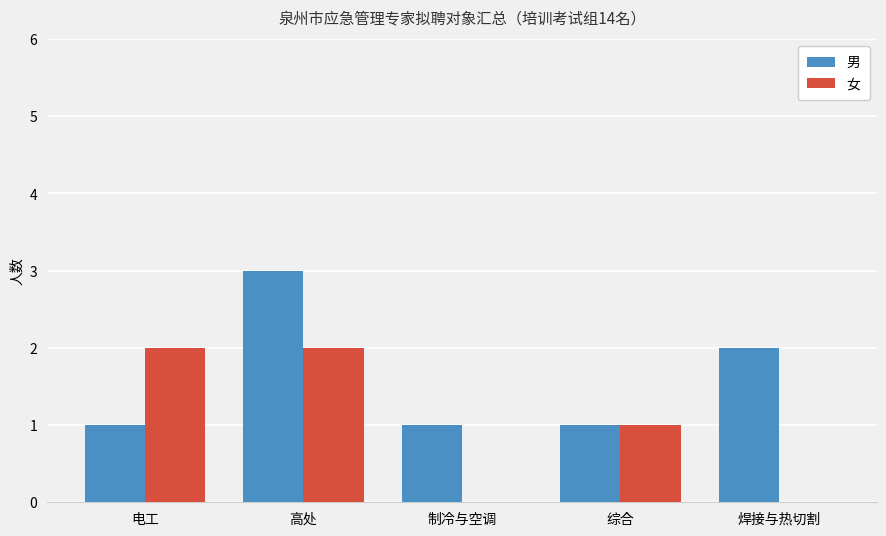

Is the value of 男 at 综合 greater than the value of 女 at 高处?

No